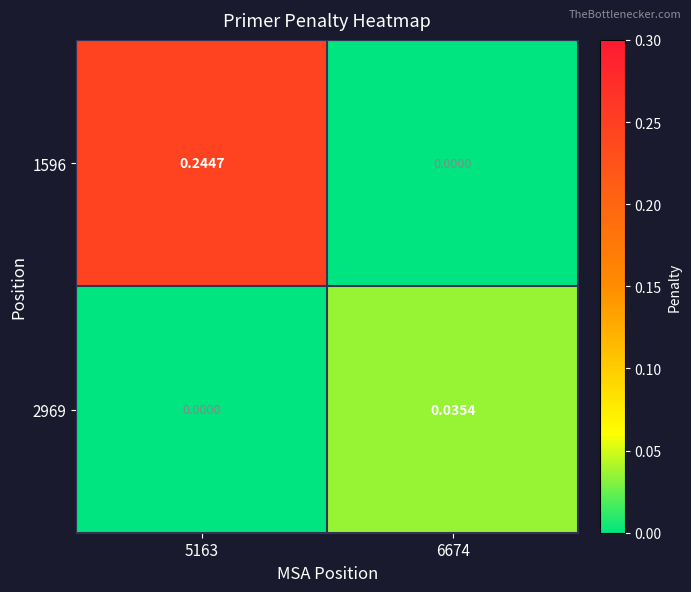

Which category has the highest value across all series?

5163